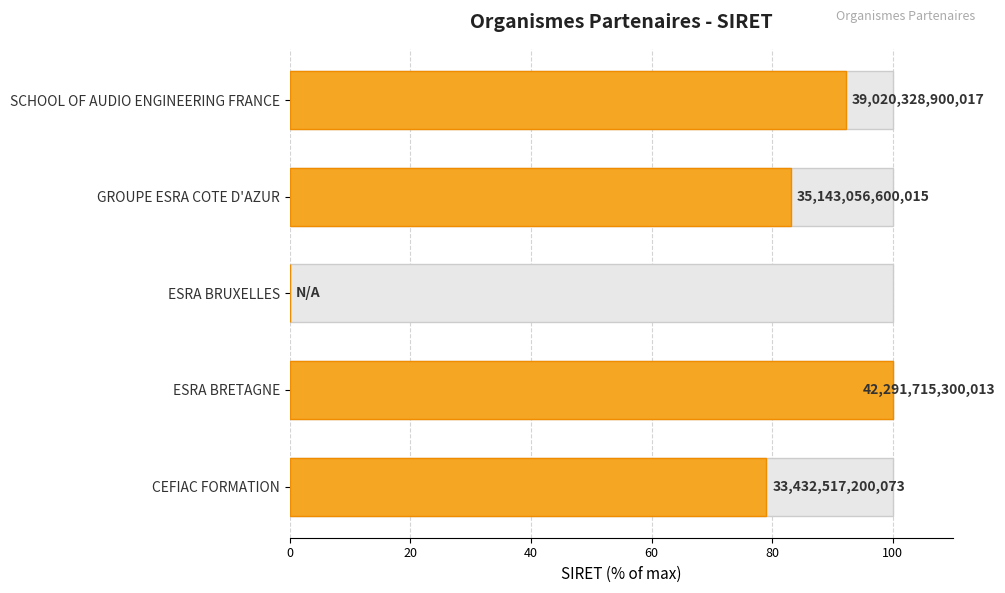

What is the value of the 4th bar from the left?

83.1